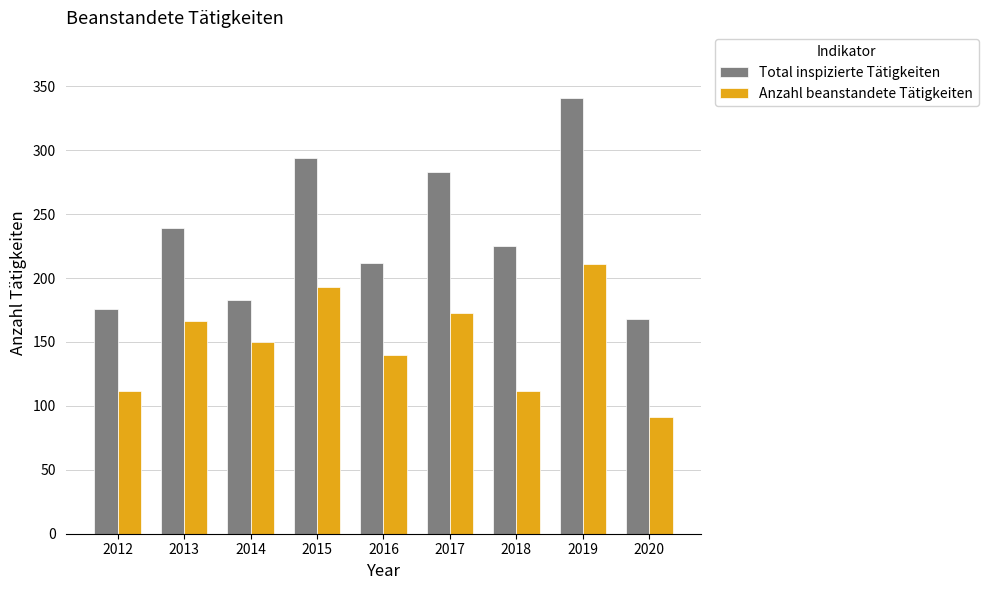

What is the difference between the Anzahl beanstandete Tätigkeiten values at 2013 and 2016?

26